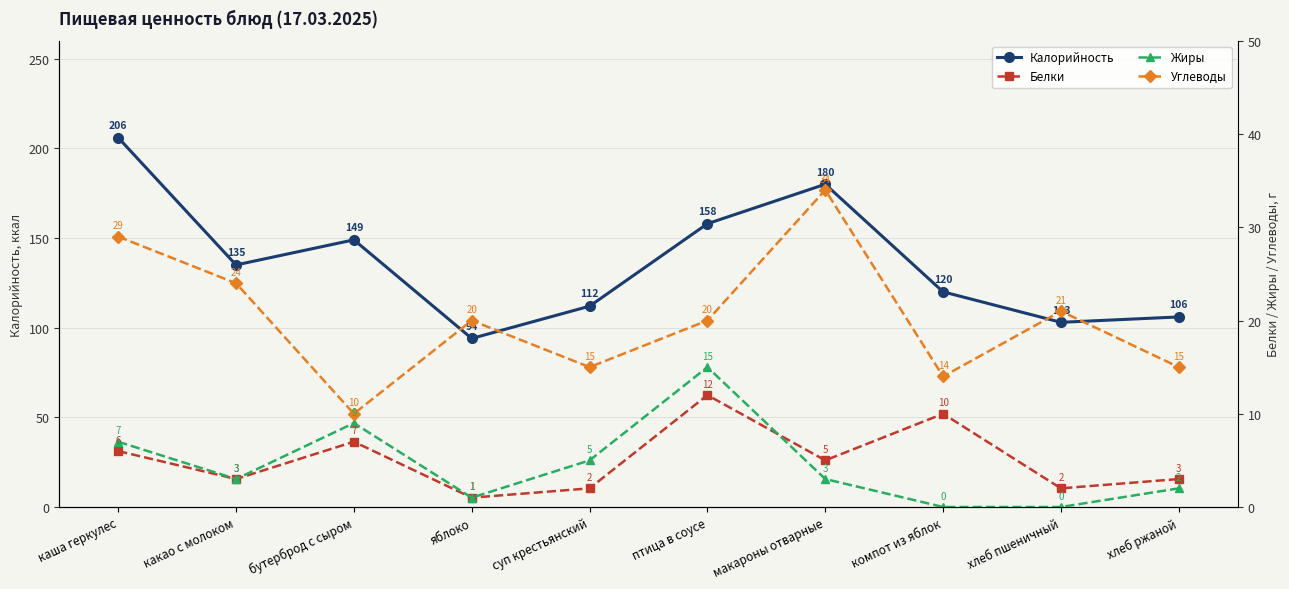

Reading right to left, transcribe all the data shown in this chart.

Калорийность: 106	103	120	180	158	112	94	149	135	206
Белки: 3	2	10	5	12	2	1	7	3	6
Жиры: 2	0	0	3	15	5	1	9	3	7
Углеводы: 15	21	14	34	20	15	20	10	24	29